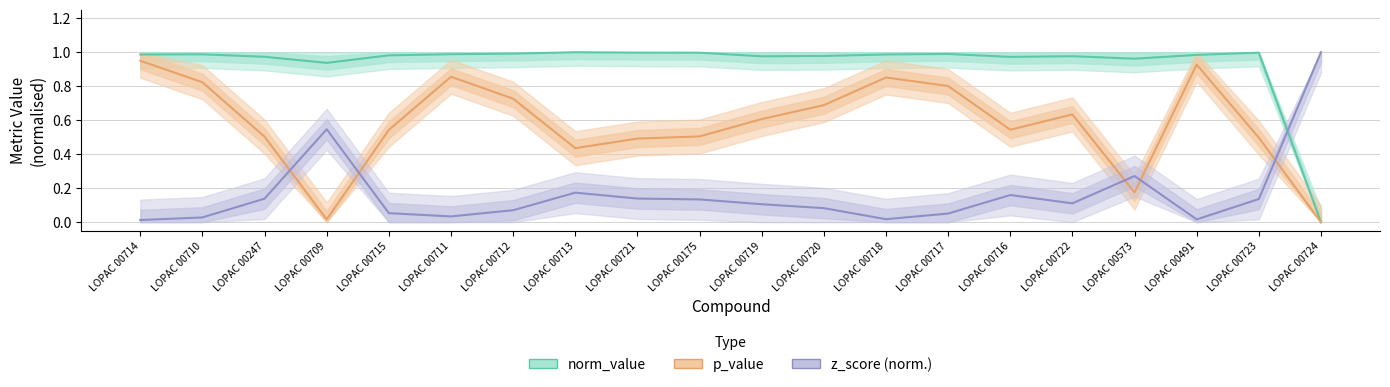

At which category is the sum across all series the highest?

LOPAC 00714